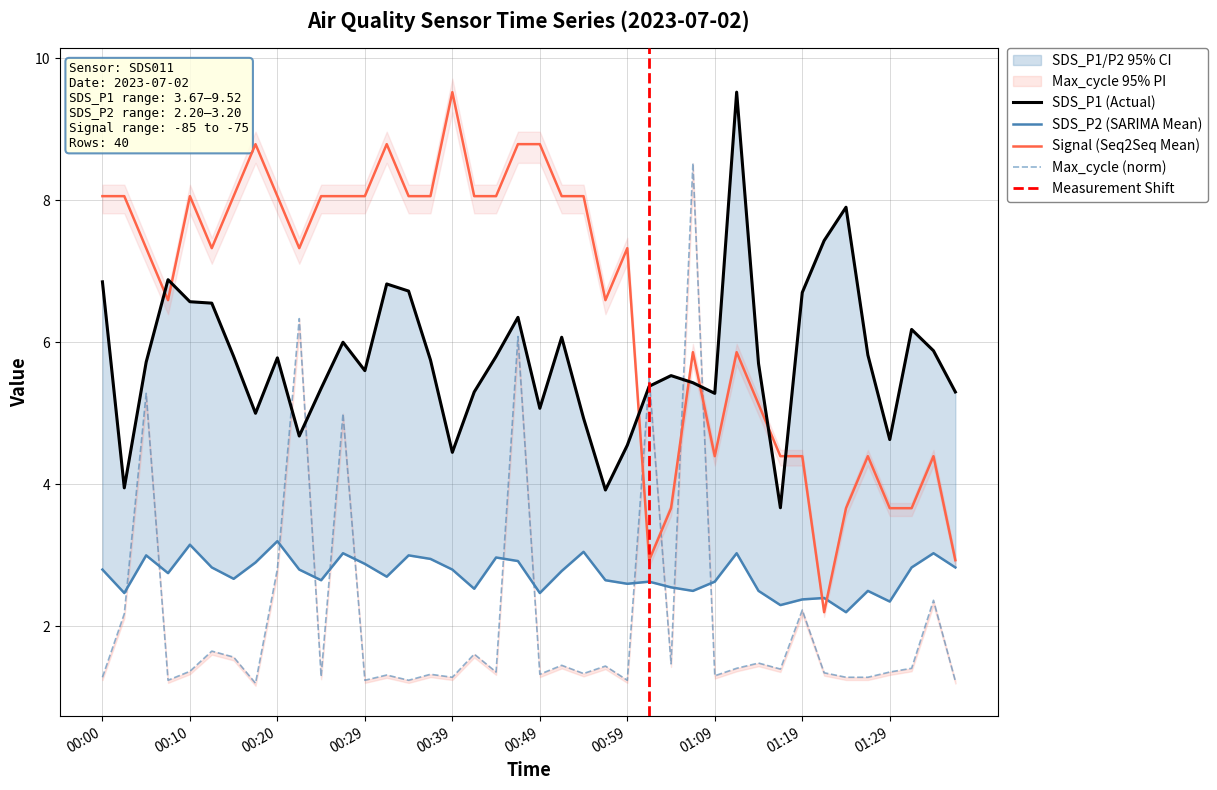

True or false: SDS_P1 and Signal cross at least once.

True